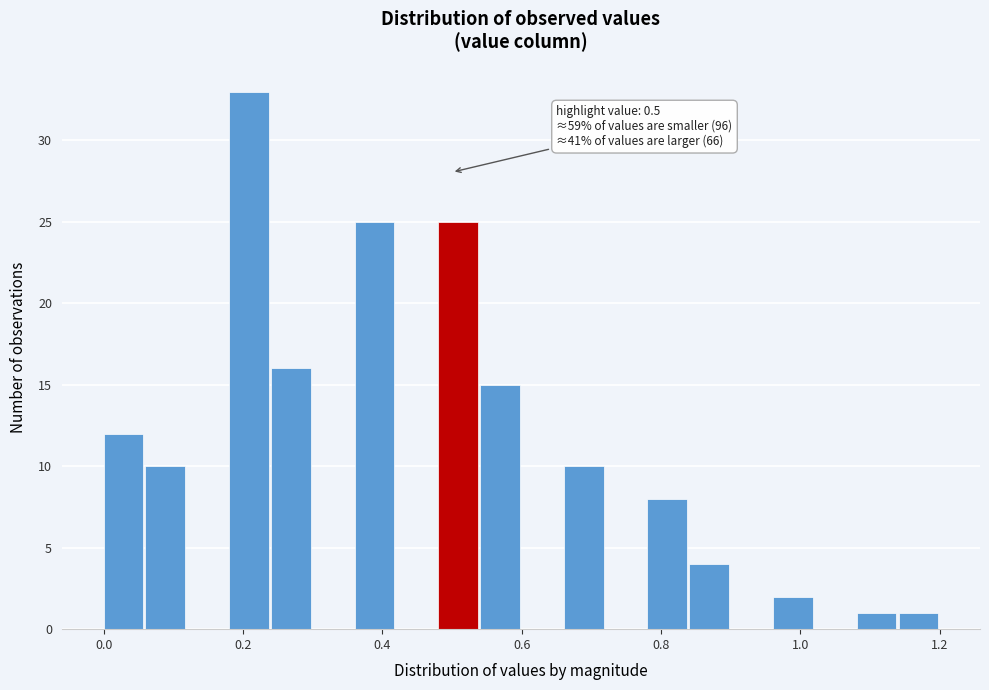

Around what value on the x-axis is the tallest bar? Give the approximate position of its centre, as read against the axis.

0.20